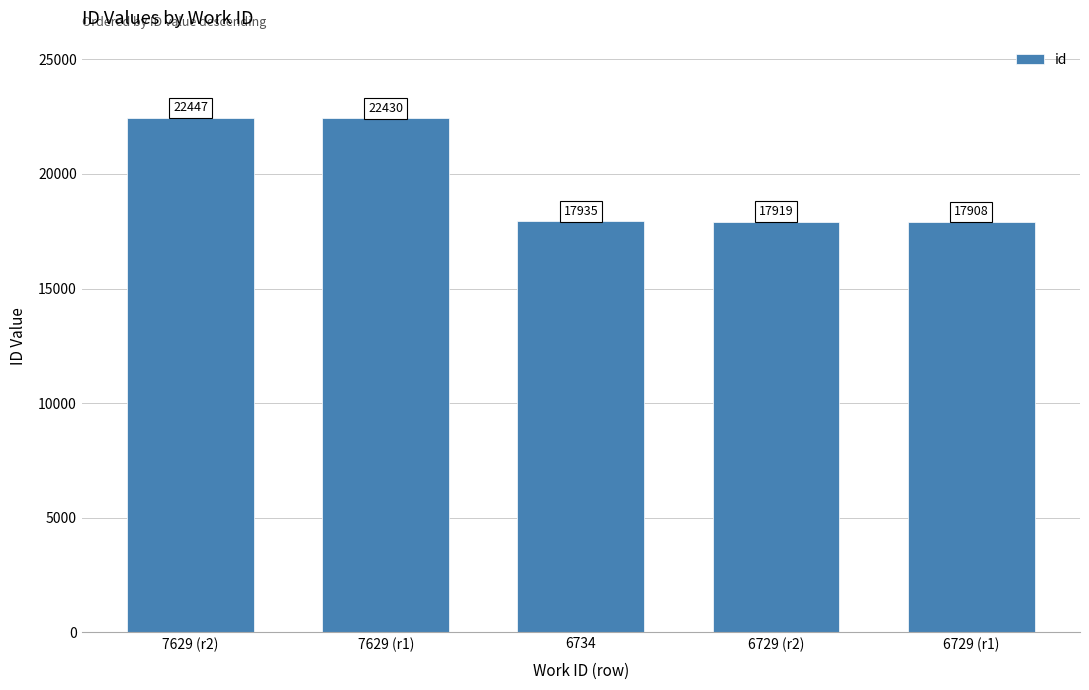

List the labels in order of value, smallest first.

6729 (r1), 6729 (r2), 6734, 7629 (r1), 7629 (r2)